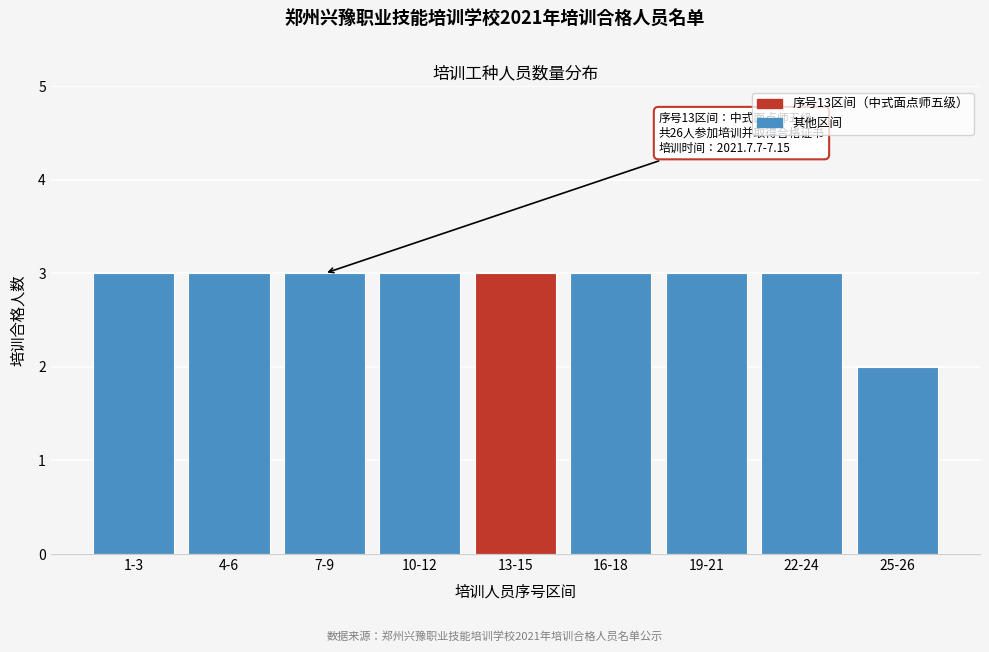

Reading left to right, what are all the values shown in this chart?

1-3=3	4-6=3	7-9=3	10-12=3	13-15=3	16-18=3	19-21=3	22-24=3	25-26=2